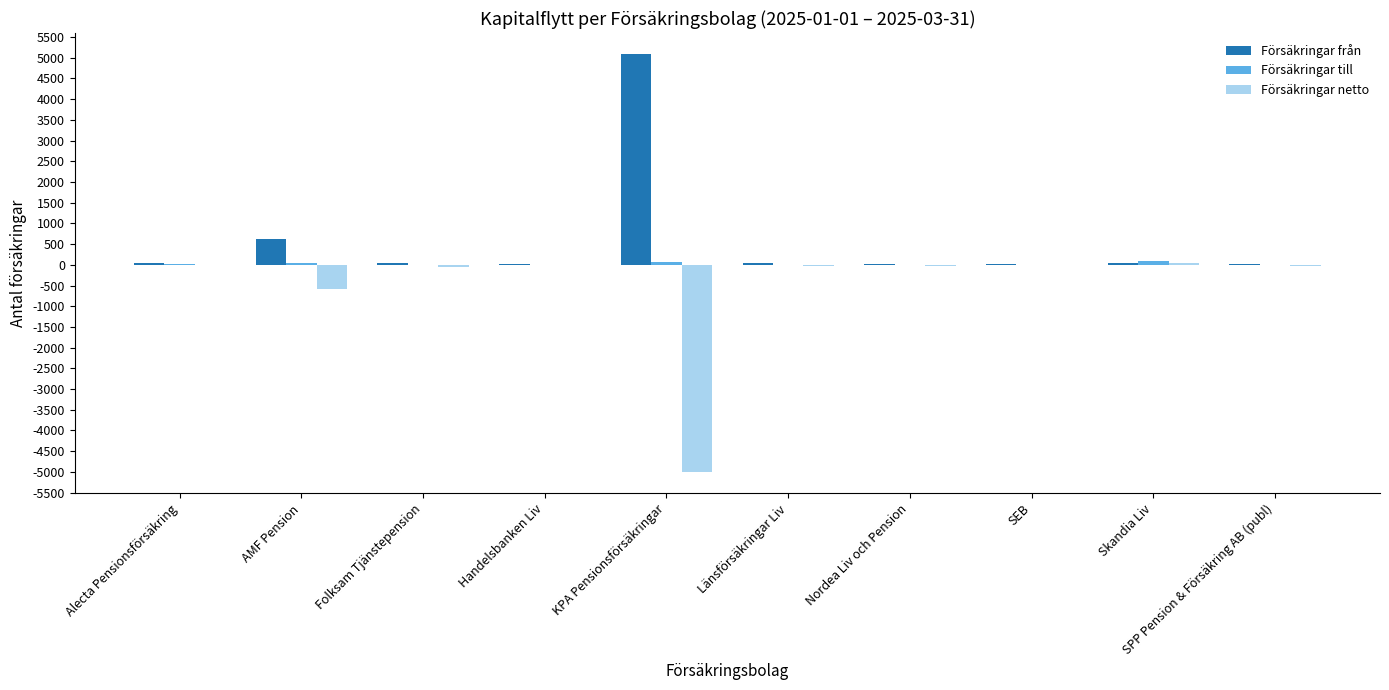

How many series are shown in this chart?

3